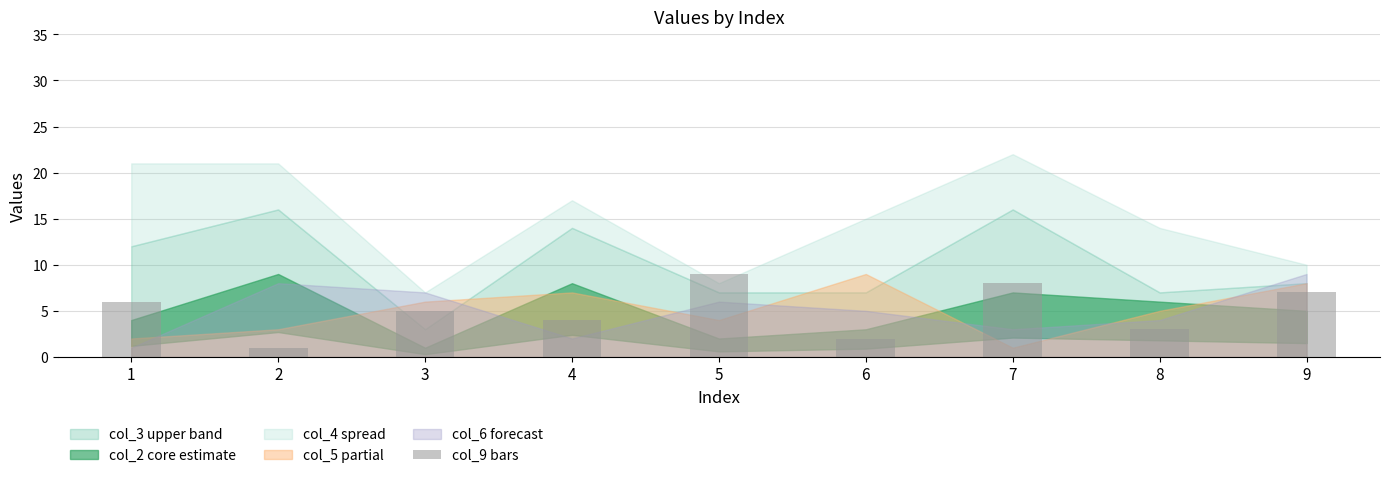

Are the bars horizontal?

No